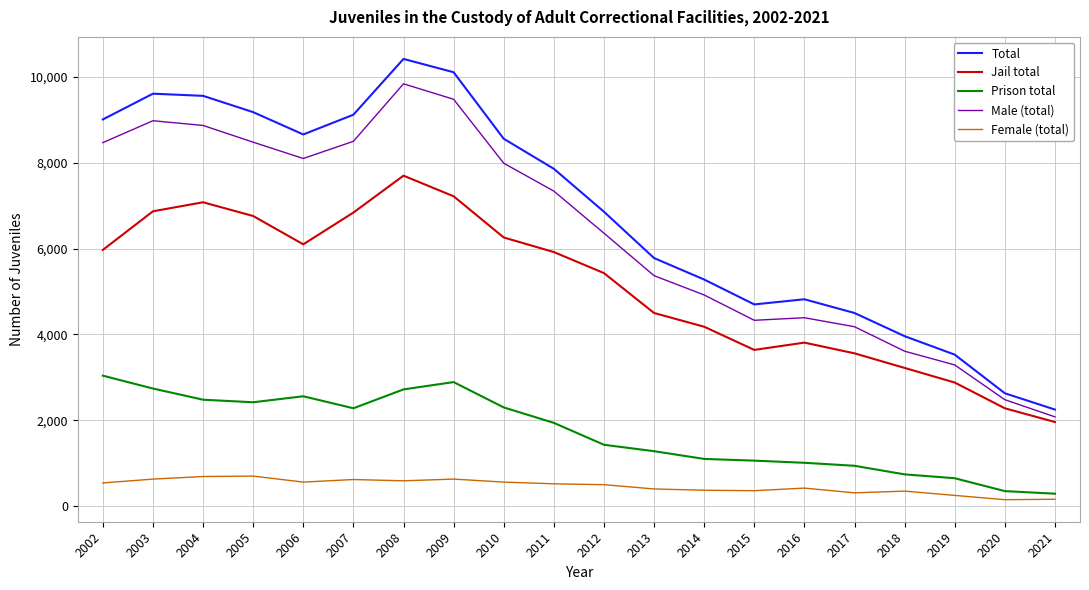

What are all the series names shown in the legend?

Total, Jail total, Prison total, Male (total), Female (total)